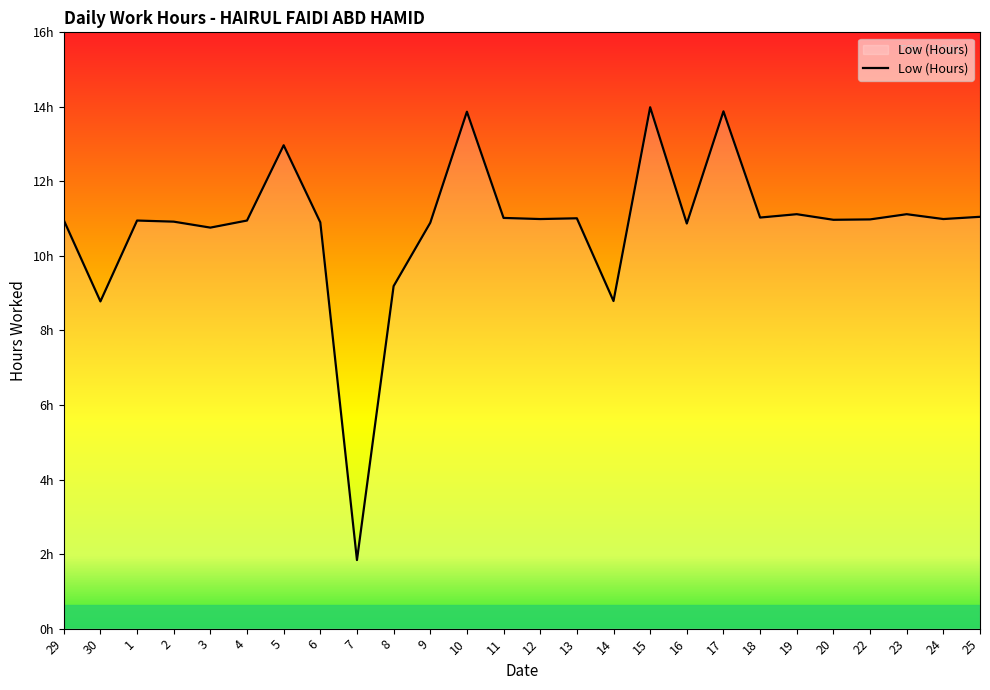

Does the chart have visible grid lines?

No